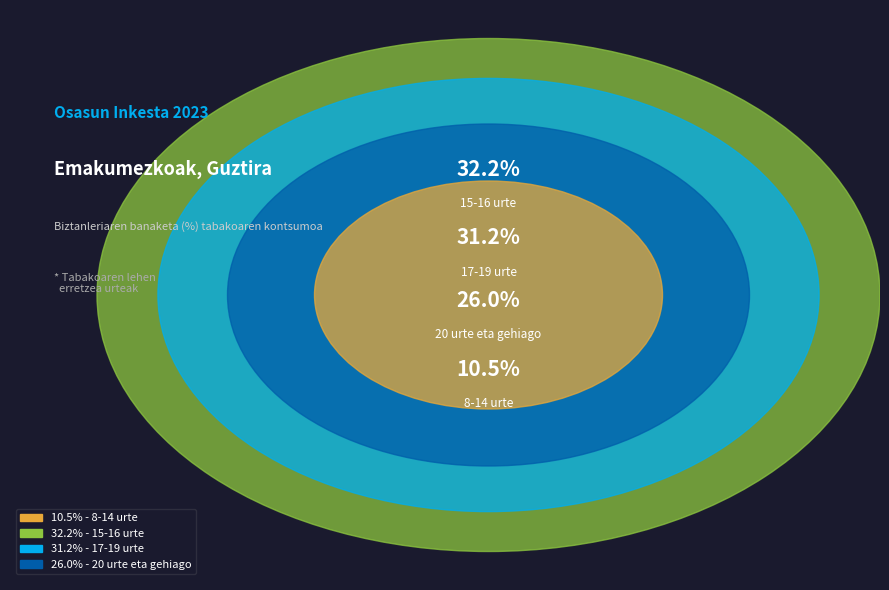

Rank the categories by value from highest to lowest.

15-16 urte, 17-19 urte, 20 urte eta gehiago, 8-14 urte